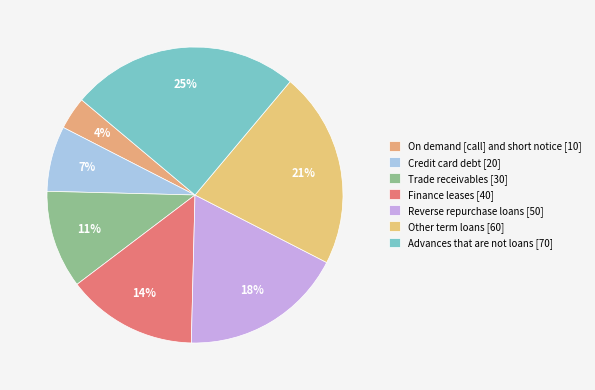

Rank the categories by value from lowest to highest.

On demand [call] and short notice, Credit card debt, Trade receivables, Finance leases, Reverse repurchase loans, Other term loans, Advances that are not loans